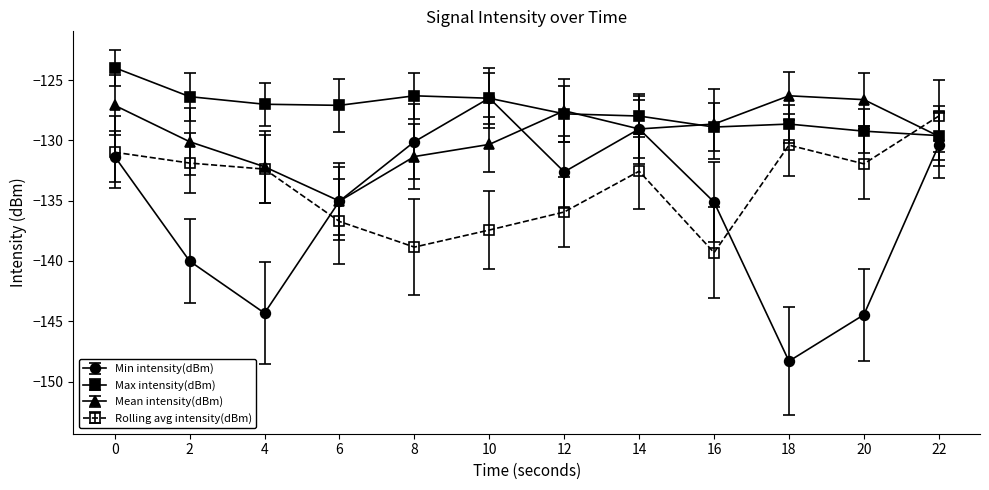

After their last crossing, which series has the higher values: Max intensity(dBm) or Rolling avg intensity(dBm)?

Rolling avg intensity(dBm)